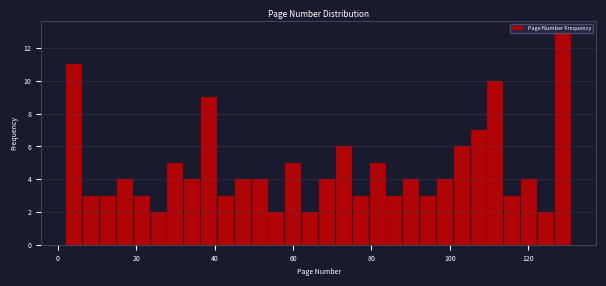

Around what value on the x-axis is the tallest bar? Give the approximate position of its centre, as read against the axis.

128